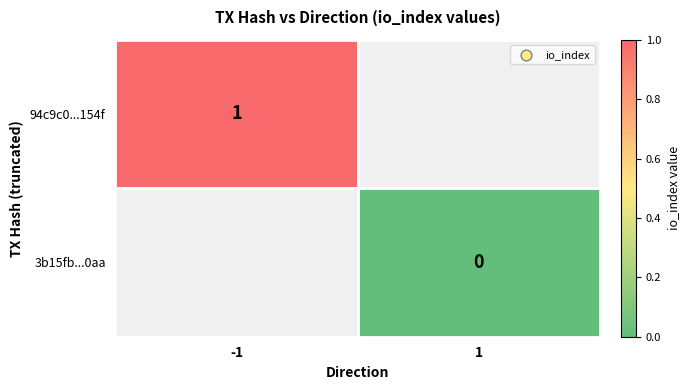

Is it true that 94c9c0...154f equals 1 at -1?

True